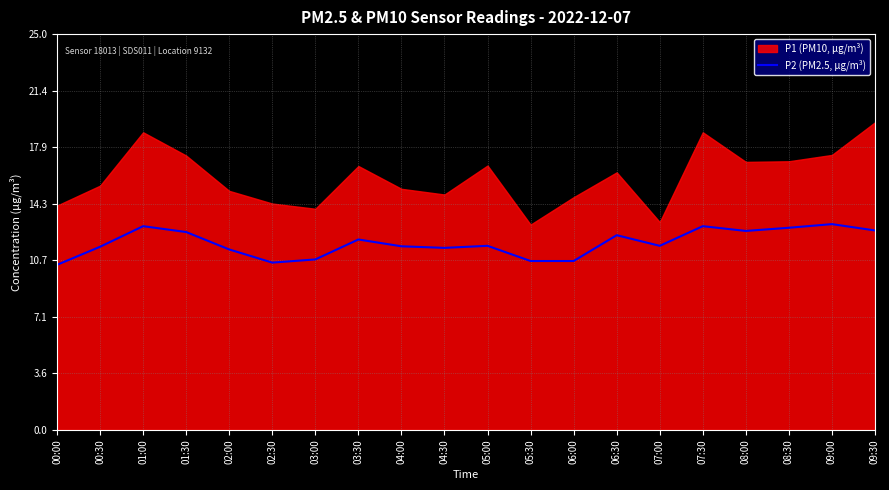

What is the difference between the values at 02:00 and 04:00?

0.2